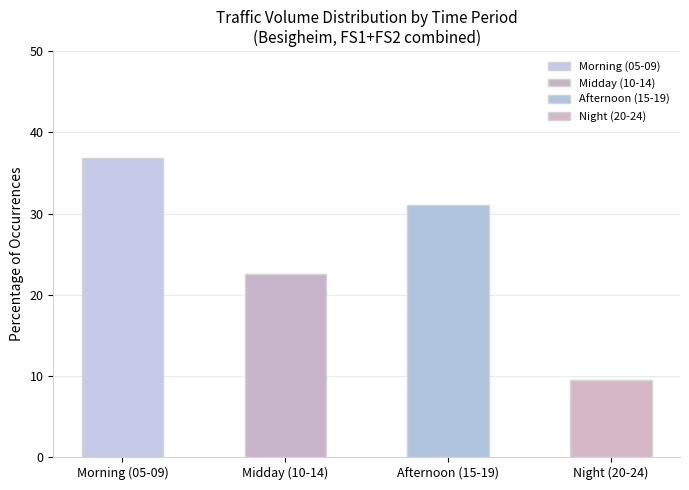

Is it true that the value at Afternoon (15-19) is 31.1?

True